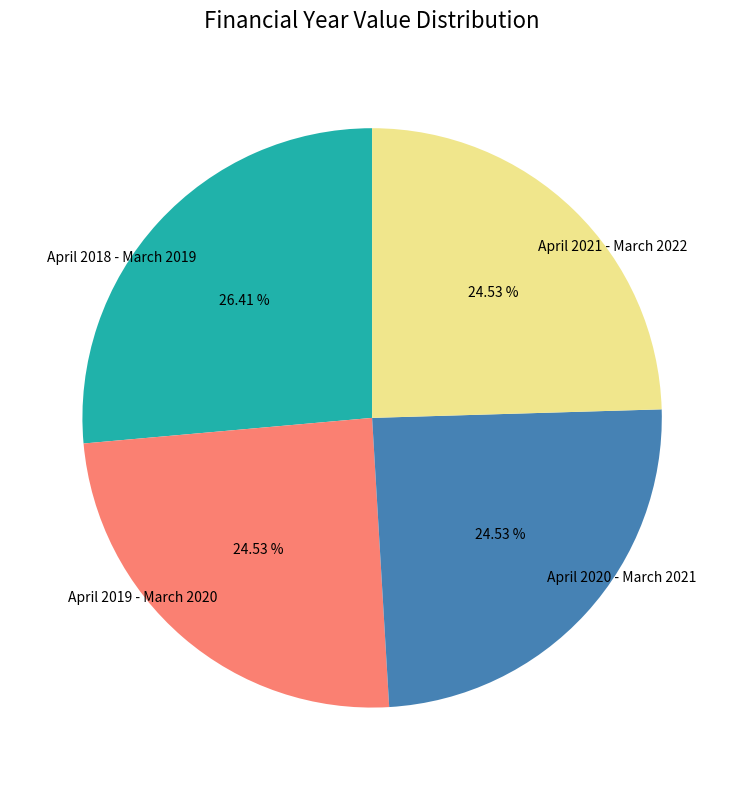

Approximately how many times larger is the value at April 2019 - March 2020 compared to April 2021 - March 2022?

1.0